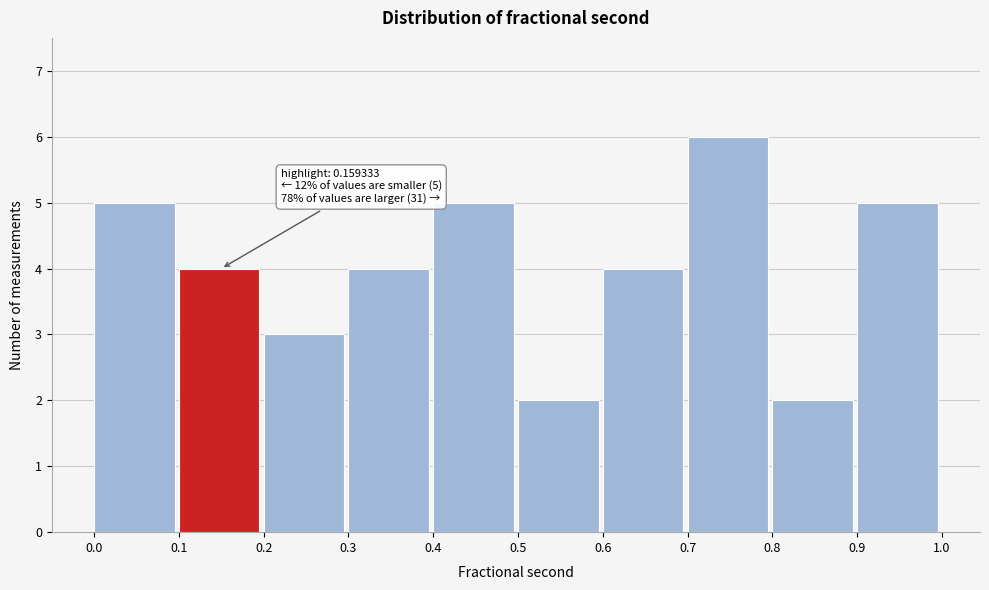

Over which range of the x-axis is the bar tallest?

0.7 to 0.8